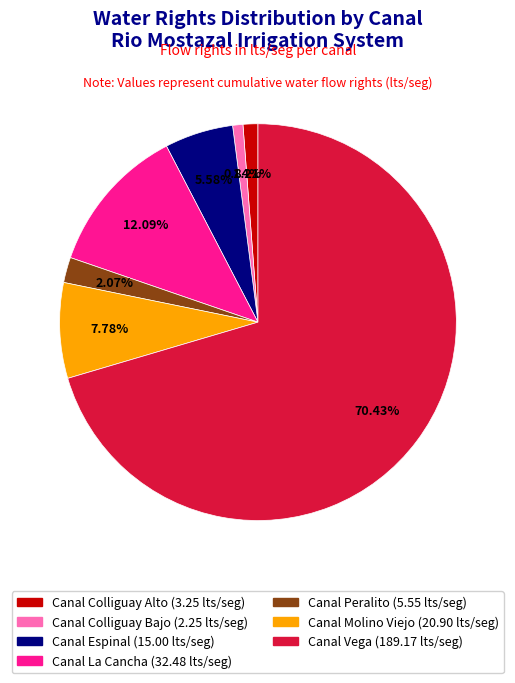

To the nearest percent, what is the difference between the largest and smallest slice percentages?

70%